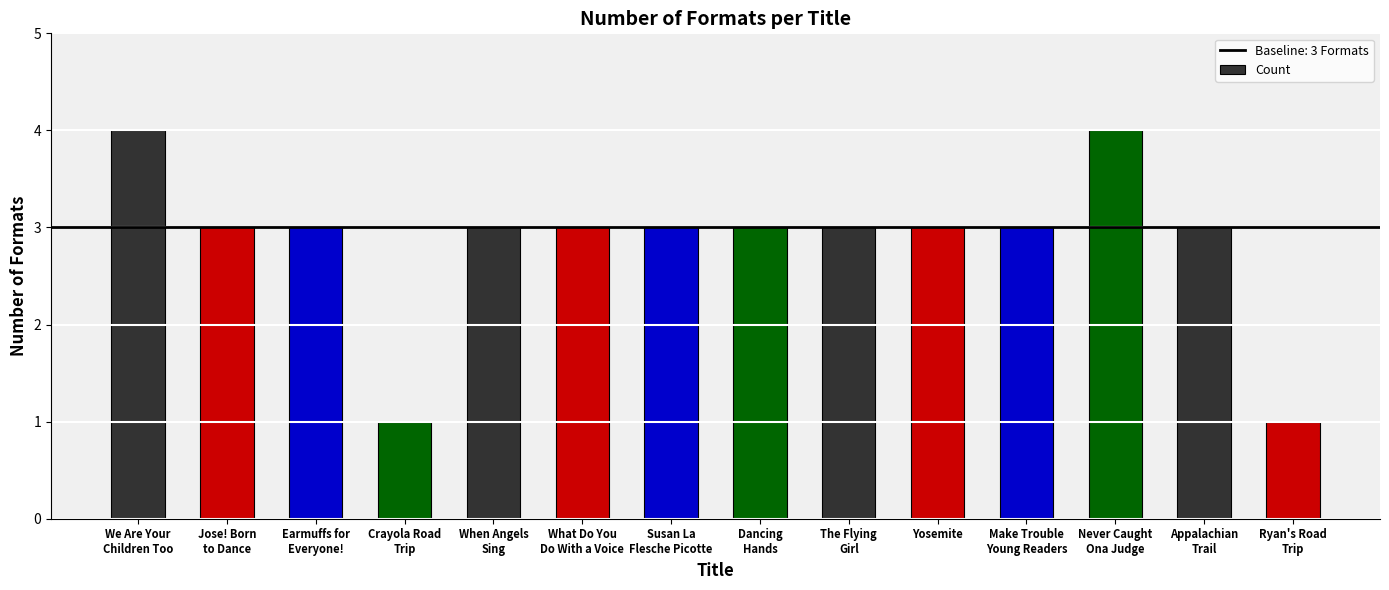

What is the smallest value displayed?

1